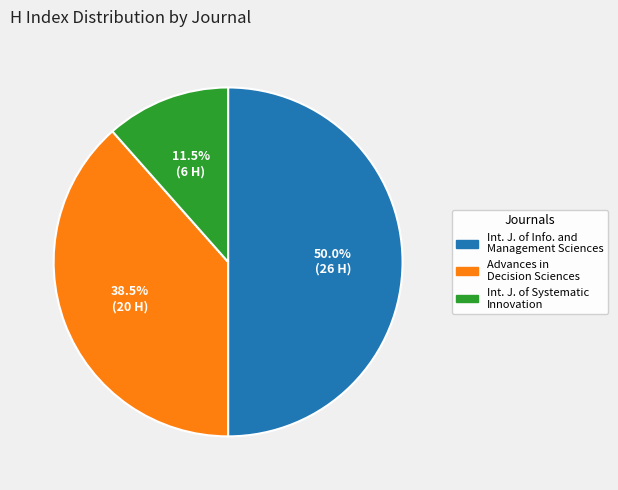

How many segments does this pie chart have?

3